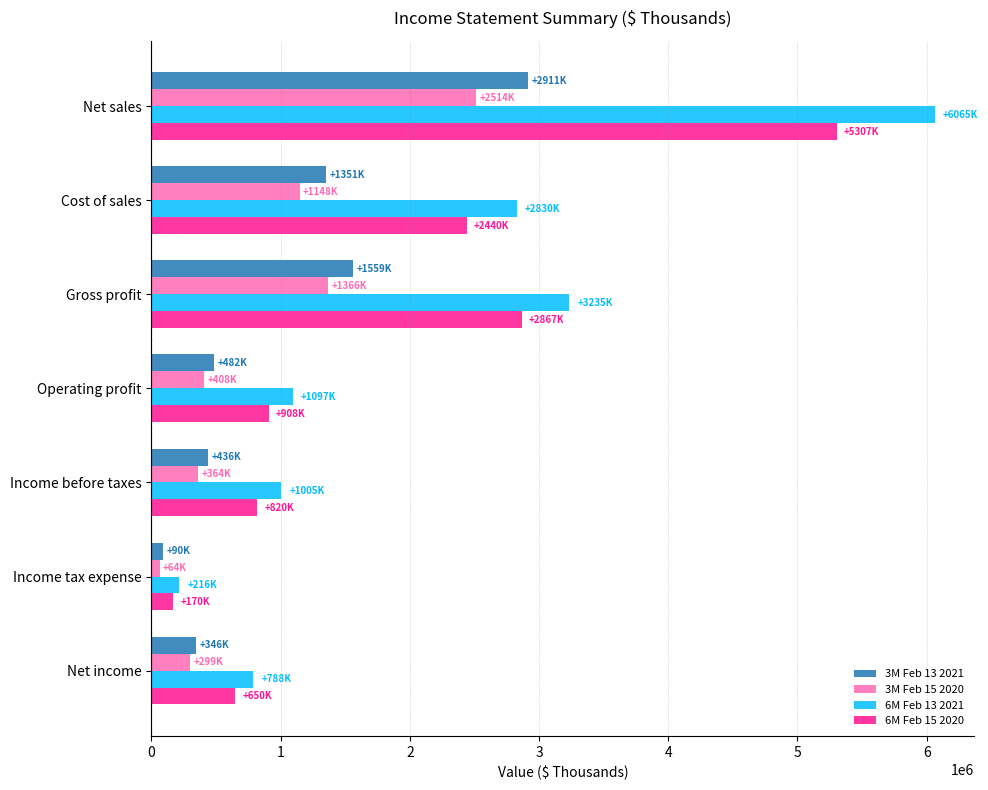

The 3M Feb 15 2020 series shows 2513663 at Net sales. True or false?

True